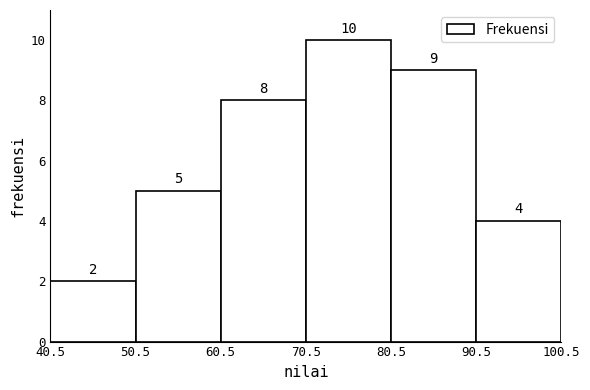

How tall is the bar that spans 90.5 to 100.5 on the x-axis?

4